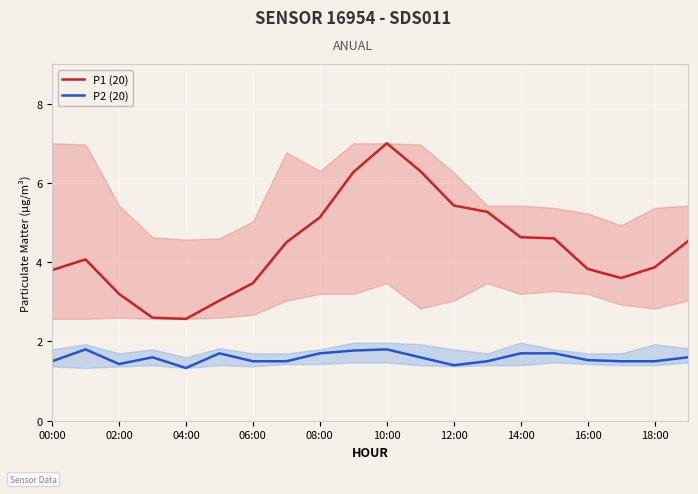

Is it true that P2 (20) equals 2.2 at 12:00?

False